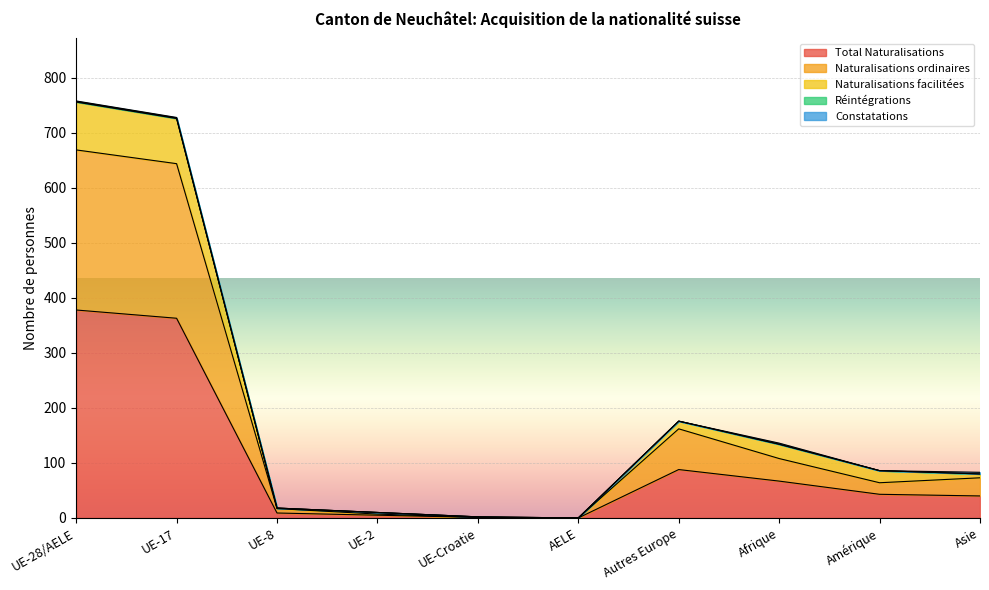

Is it true that Total Naturalisations equals 378 at UE-28/AELE?

True